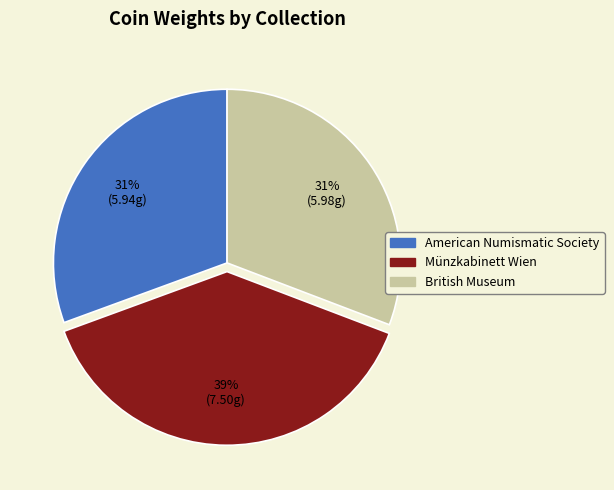

Count the number of slices in the pie.

3